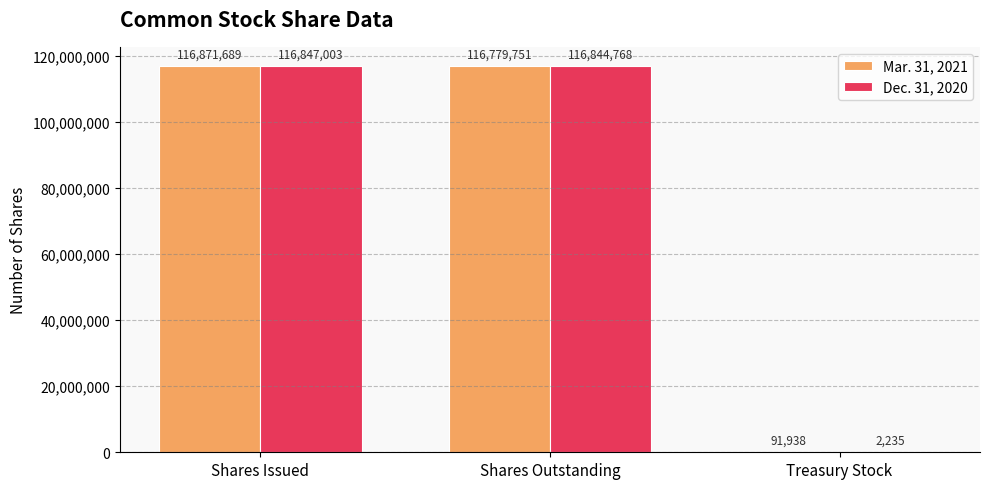

How many groups of bars are there?

3